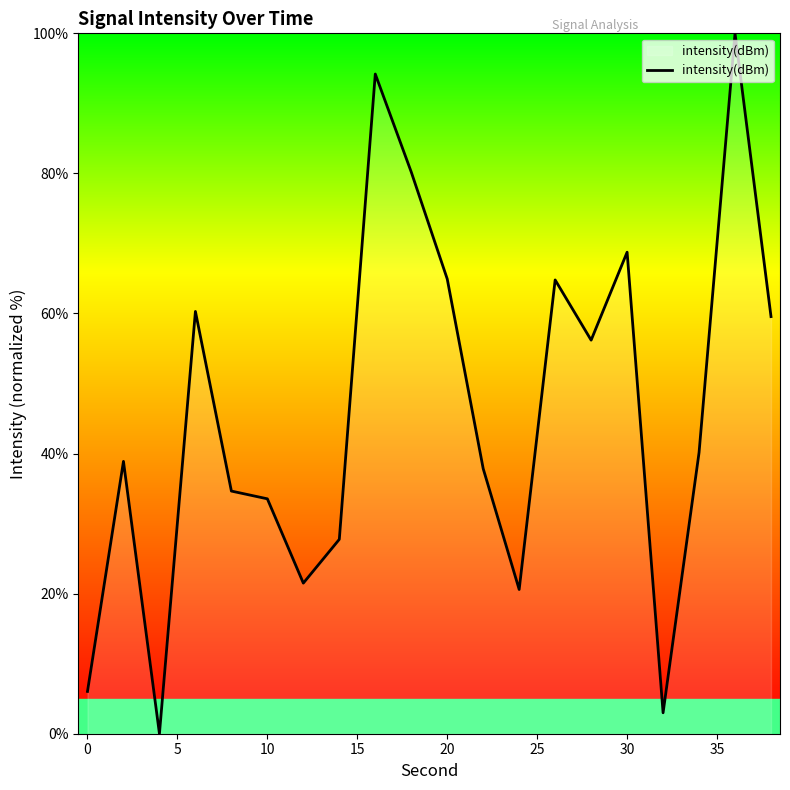

What is the difference between the maximum and minimum values?

100.0